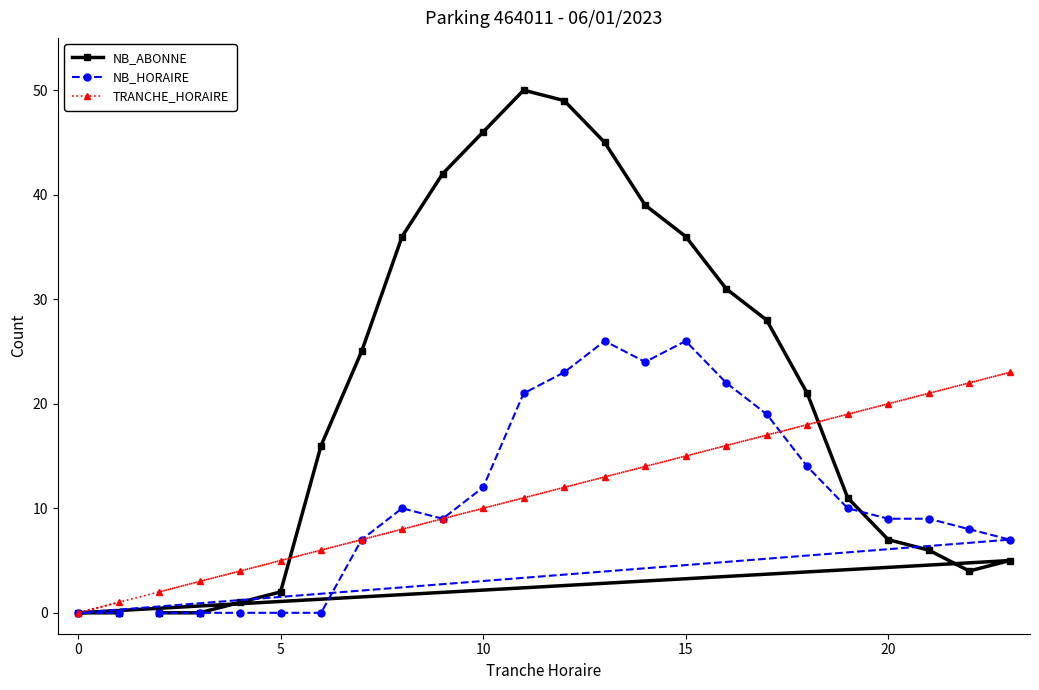

Which series has the widest spread of values?

NB_ABONNE